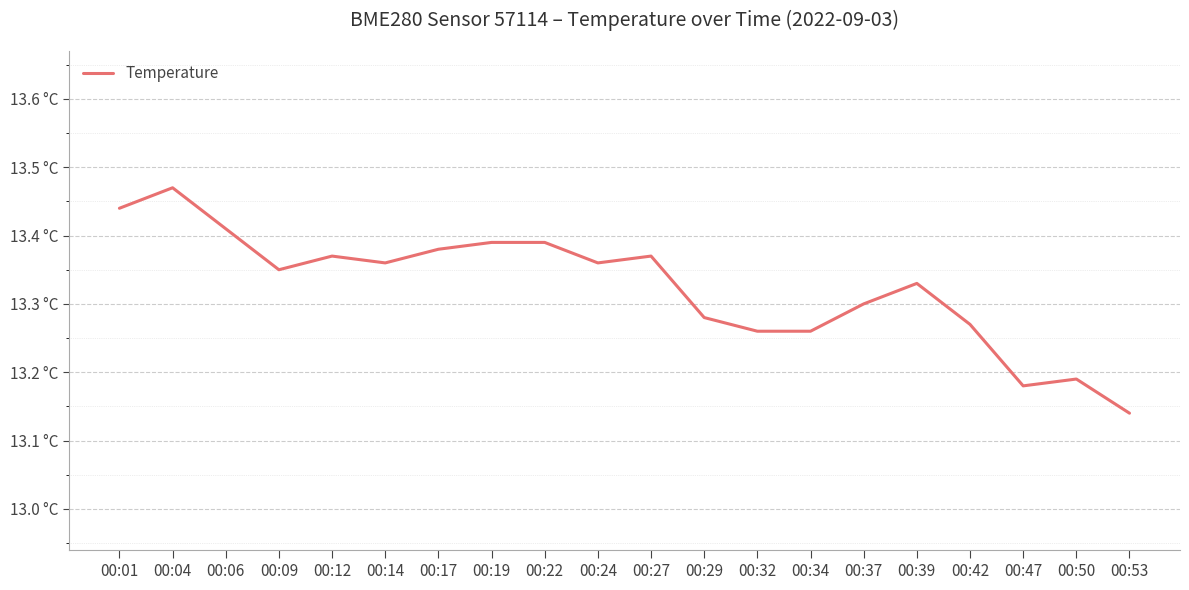

Does the chart have visible grid lines?

Yes